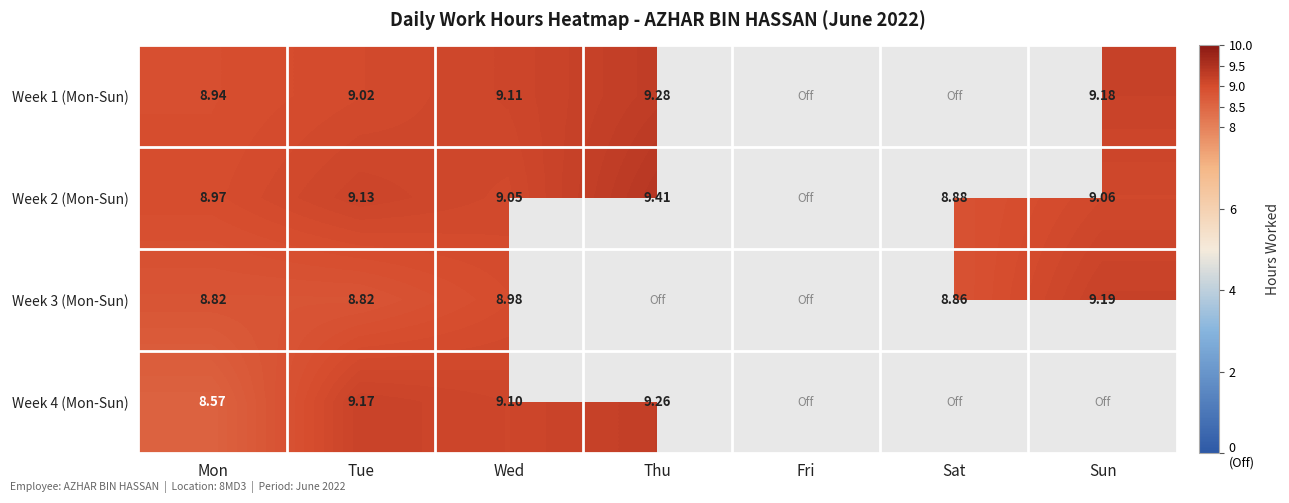

Is the value of Week 2 (Mon-Sun) at Sat greater than the value of Week 3 (Mon-Sun) at Sun?

No